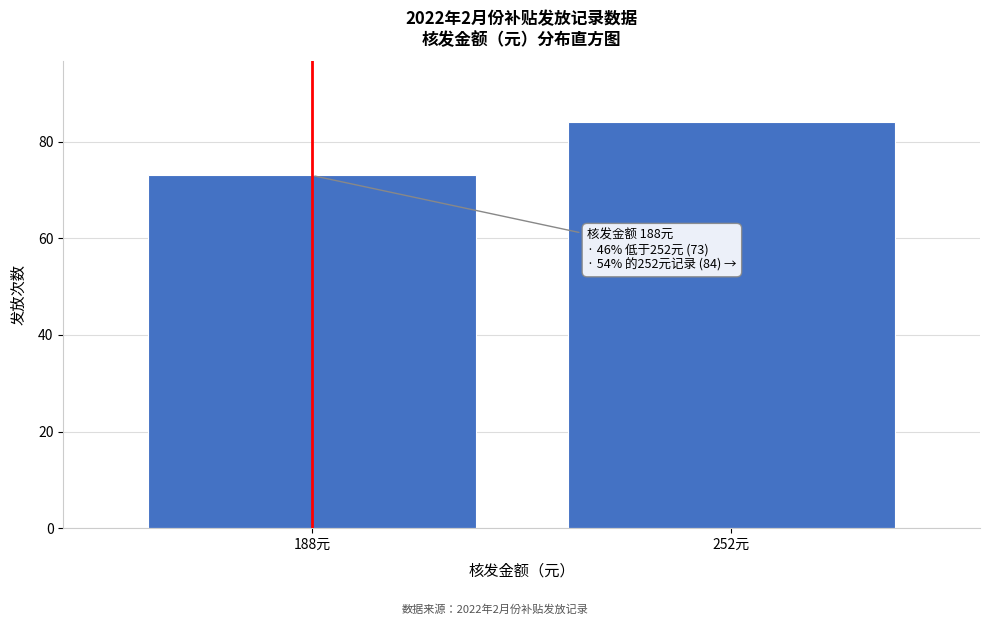

Reading left to right, list all the values displayed in this chart.

188元=73	252元=84